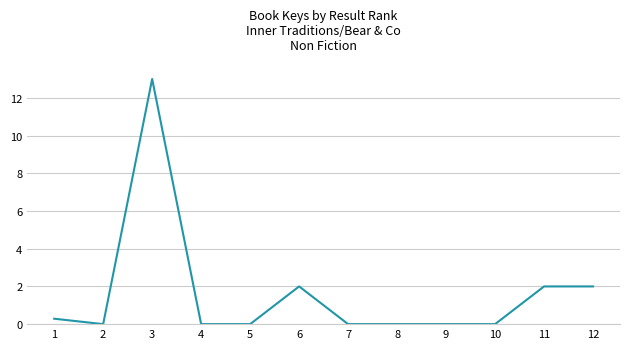

What is the change in value from 3 to 9?

-13.0